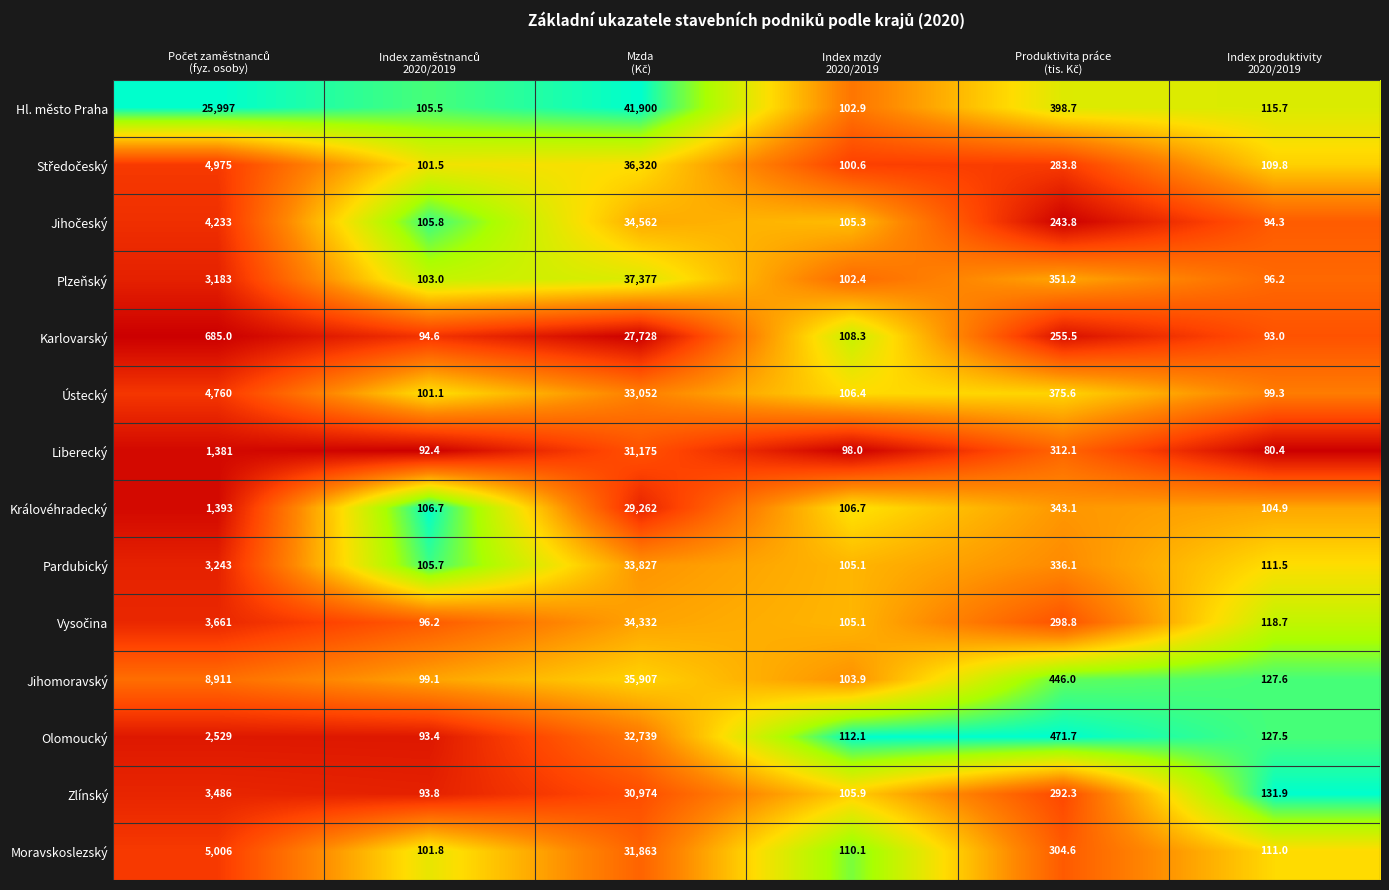

Which series has the widest spread of values?

Hl. město Praha